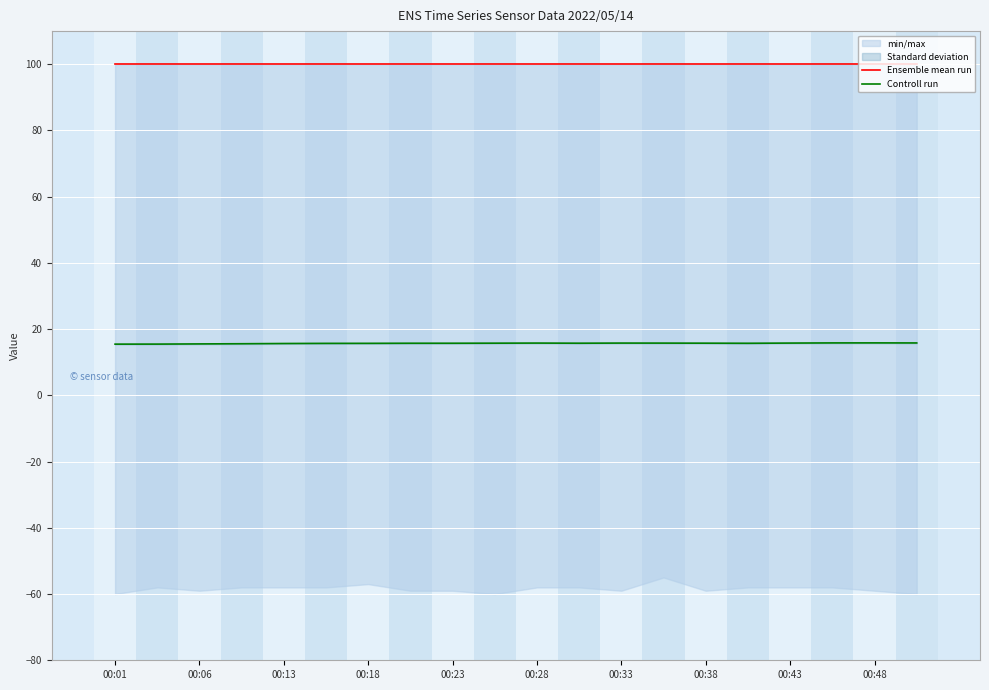

What is the value of the Ensemble mean run point at the 4th from the left?

100.0